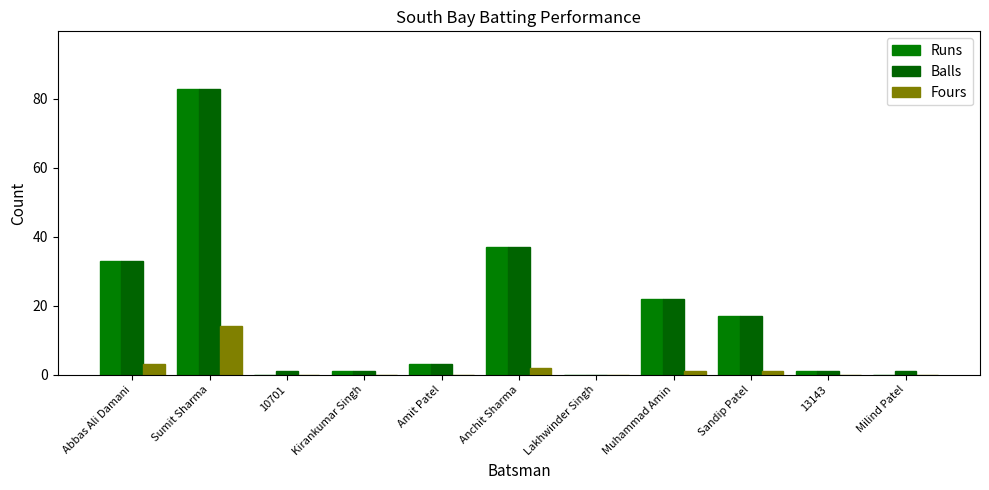

At which label does Balls first exceed 3?

Abbas Ali Damani